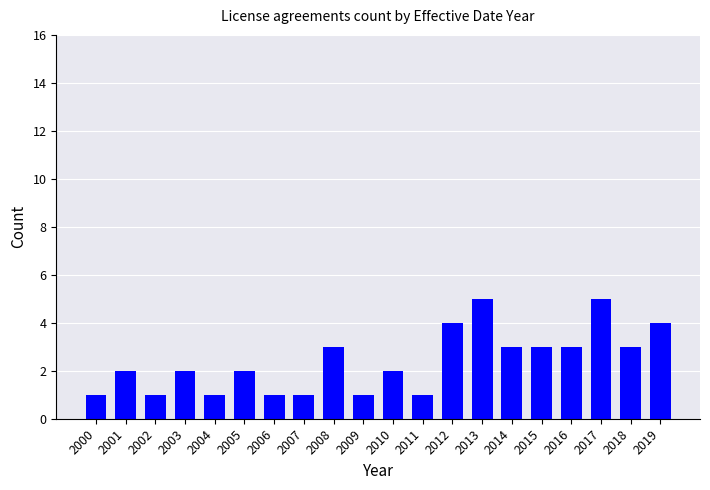

What is the value of the 1st bar from the left?

1